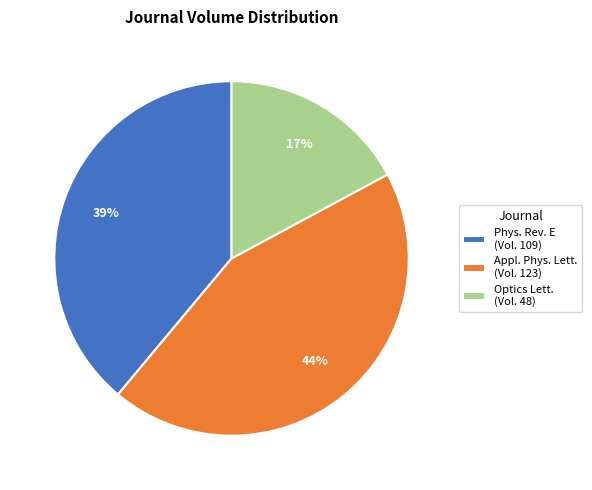

How many slices are in this pie chart?

3